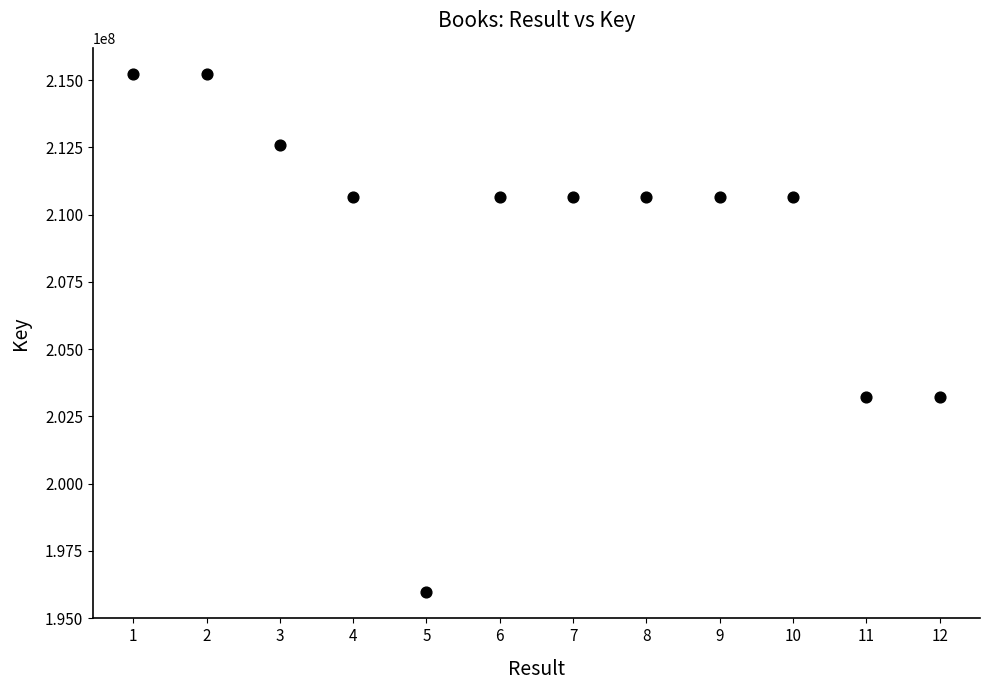

What is the average Y value?

209114058